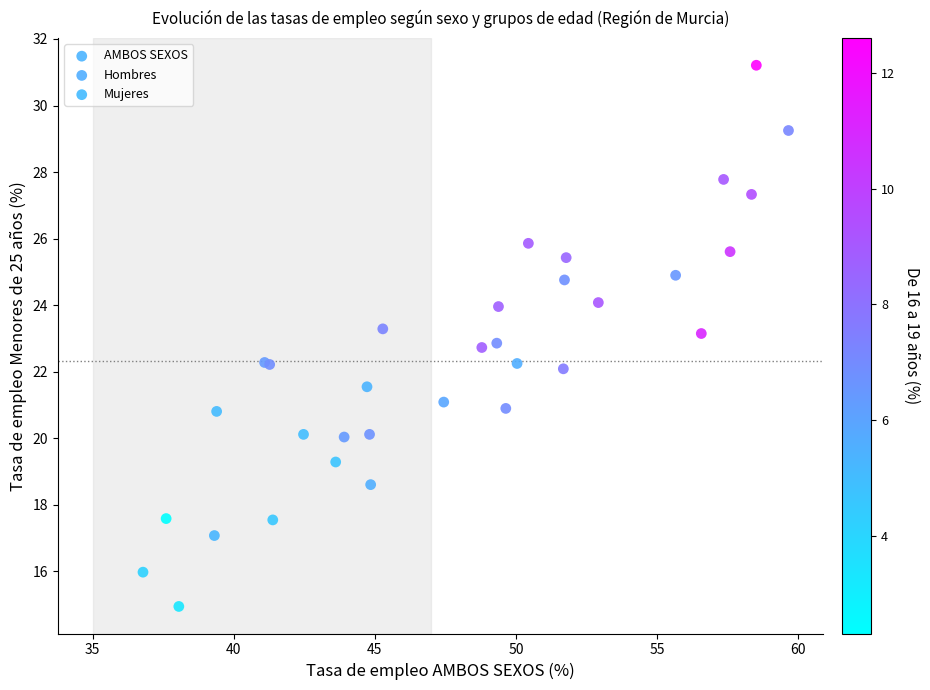

Which series has the largest Y range (max minus min)?

Hombres